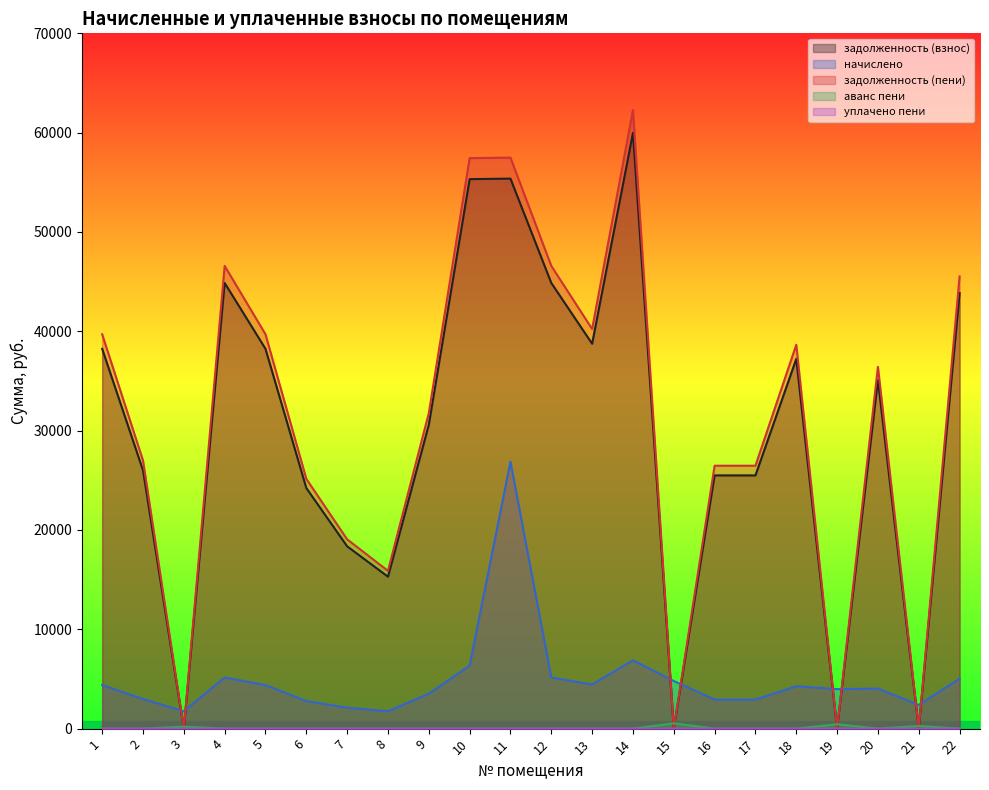

List the labels in order of задолженность (пени) value, smallest first.

3, 15, 19, 21, 8, 7, 6, 16, 17, 2, 9, 20, 18, 1, 5, 13, 22, 4, 12, 10, 11, 14